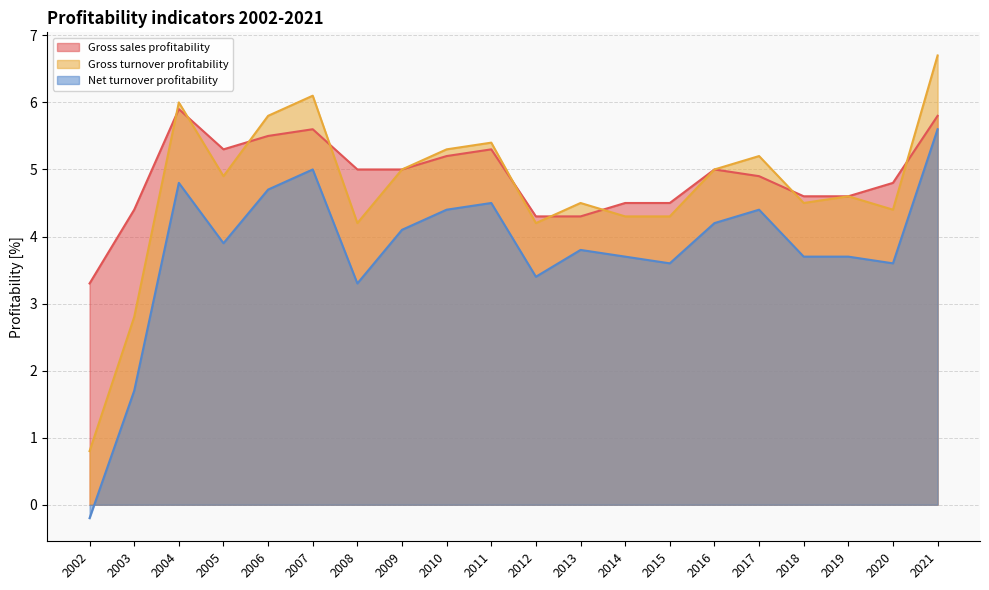

The Net turnover profitability series shows 3.7 at 2014. True or false?

True